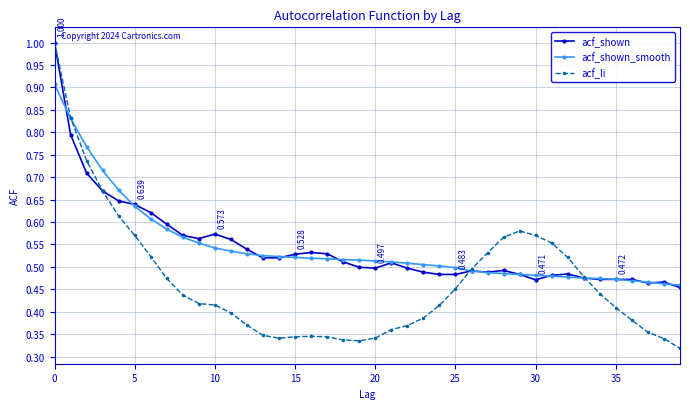

True or false: acf_shown has more than 0 interior local peaks.

True